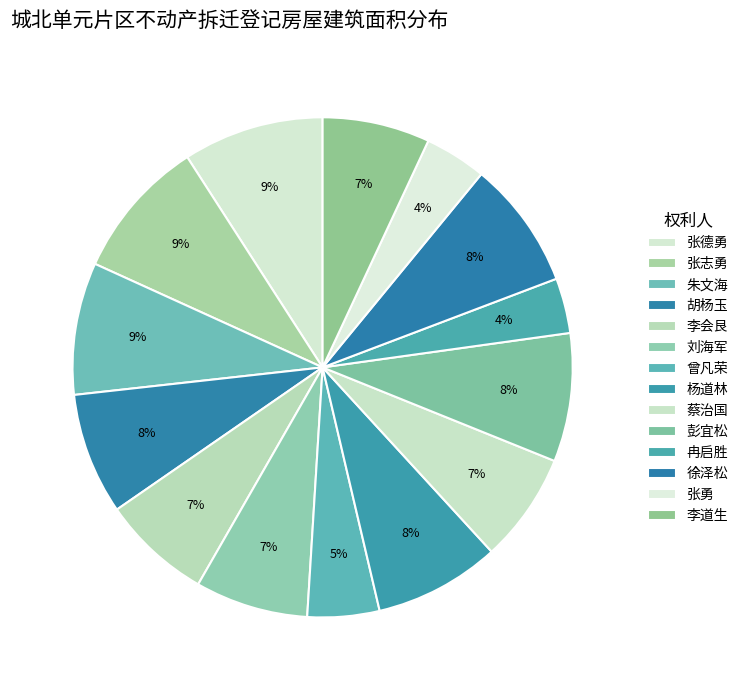

Count the number of slices in the pie.

14